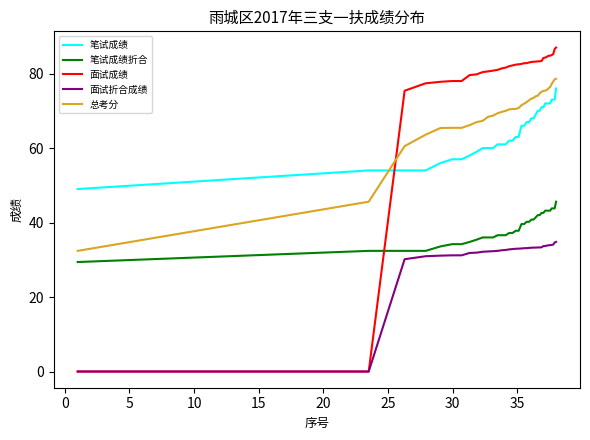

What is the sum of all 笔试成绩 values?

2447.0